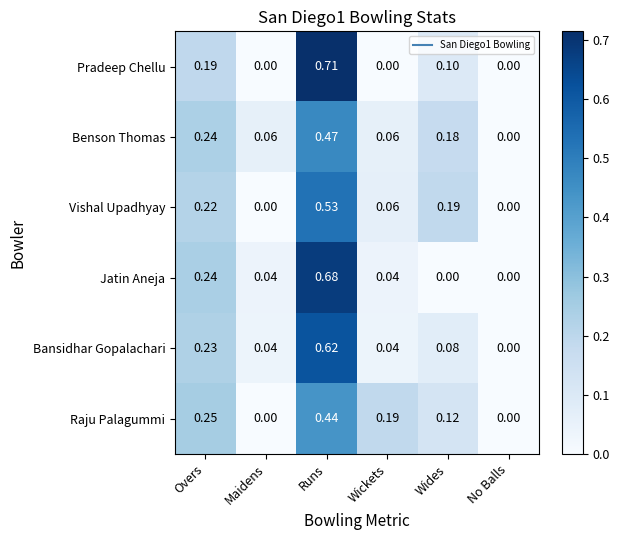

Is the value of Pradeep Chellu at Maidens greater than the value of Vishal Upadhyay at Wides?

No